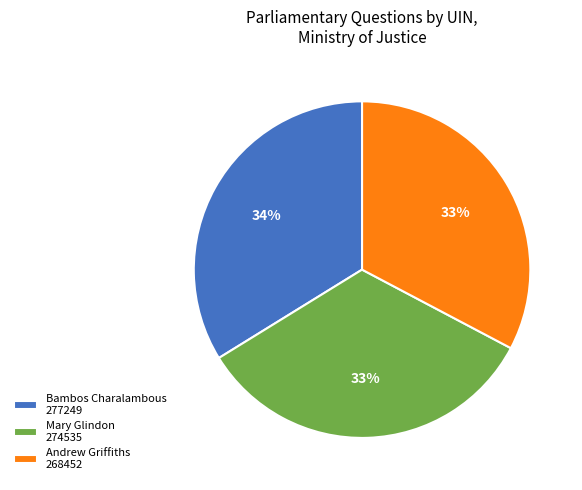

Is the sum of Bambos Charalambous 277249 and Mary Glindon 274535 greater than half?

Yes